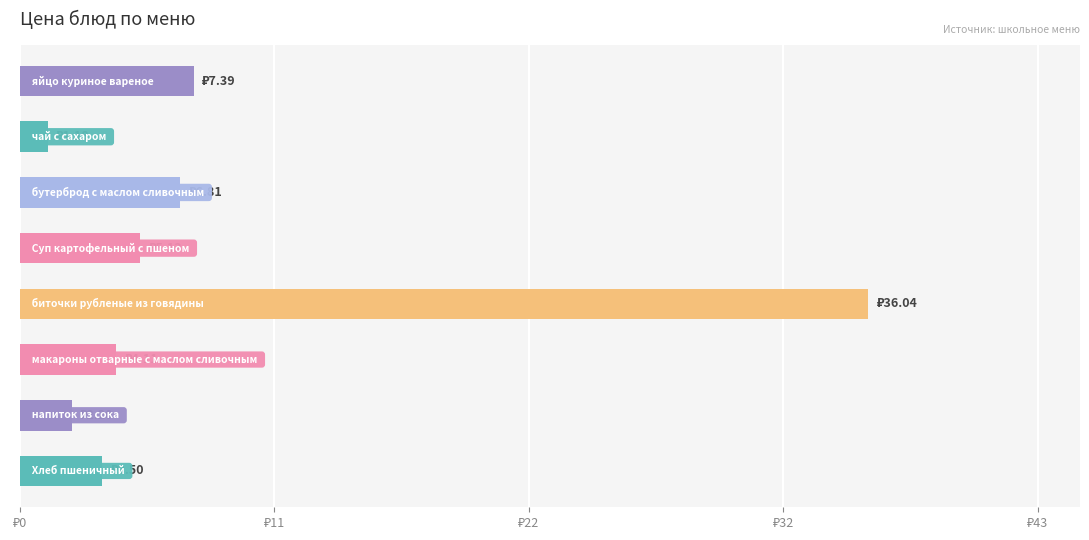

Are the bars horizontal?

Yes